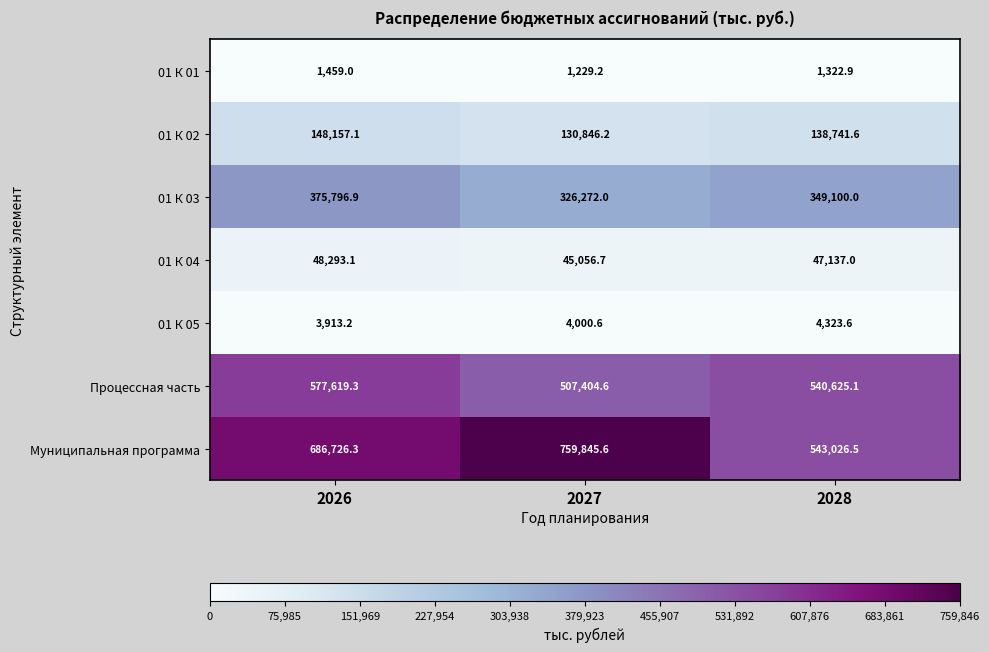

Reading left to right, list all the values displayed in this chart.

01 К 01: 2026=1459.0	2027=1229.2	2028=1322.9
01 К 02: 2026=148157.1	2027=130846.2	2028=138741.6
01 К 03: 2026=375796.9	2027=326272.0	2028=349100.0
01 К 04: 2026=48293.1	2027=45056.7	2028=47137.0
01 К 05: 2026=3913.2	2027=4000.6	2028=4323.6
Процессная часть: 2026=577619.3	2027=507404.6	2028=540625.1
Муниципальная программа: 2026=686726.3	2027=759845.6	2028=543026.5